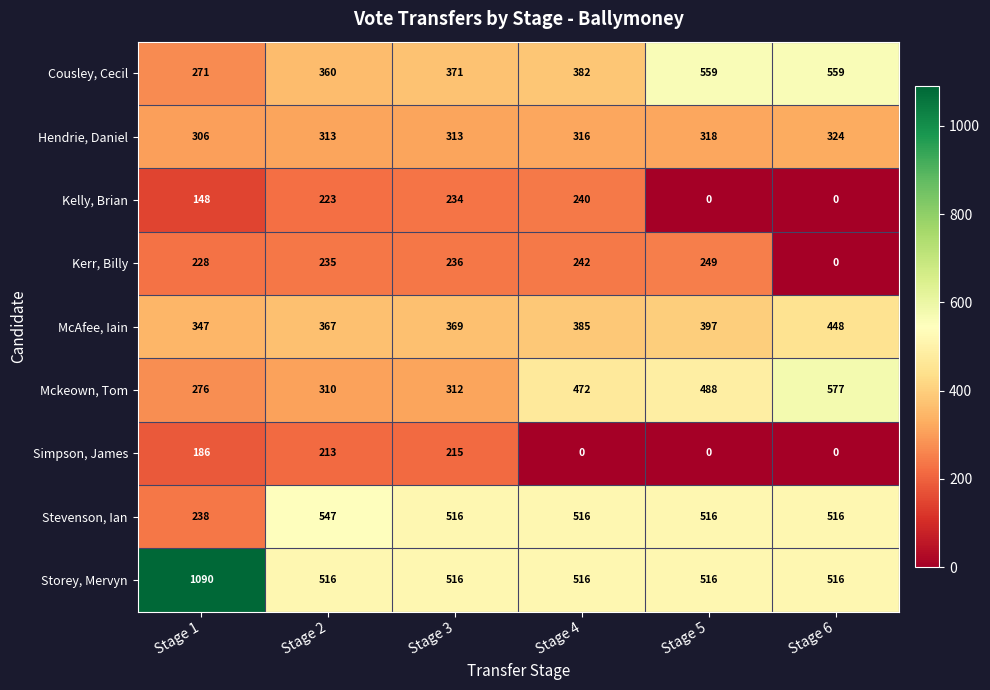

What value does the Mckeown, Tom series have at Stage 5, to the nearest 10?

490